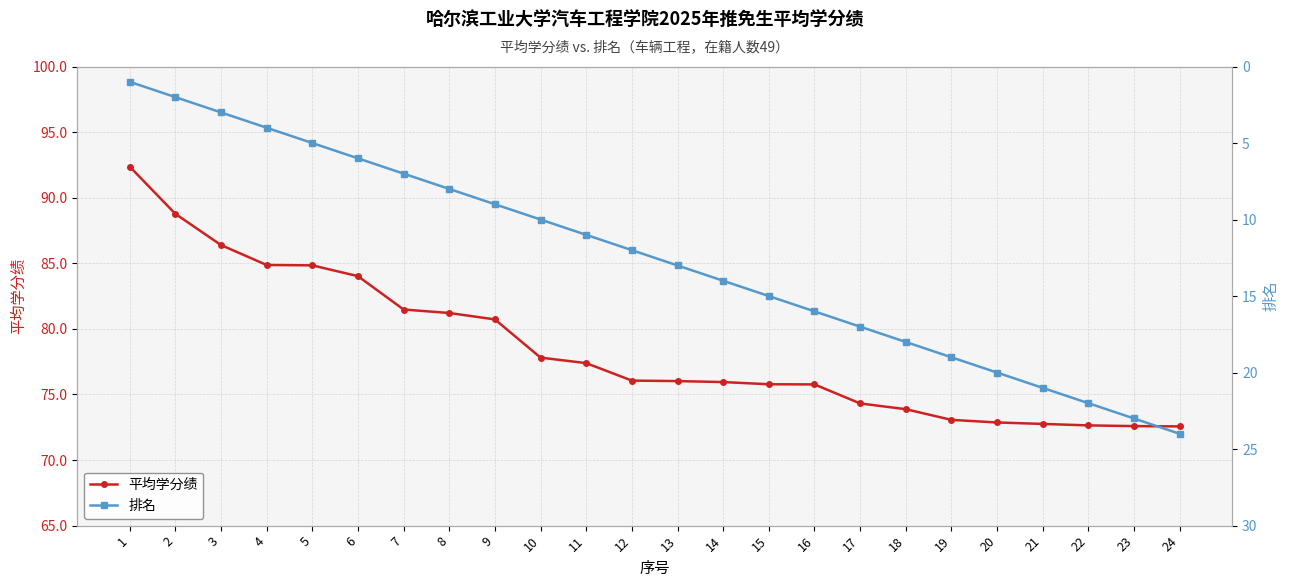

True or false: 平均学分绩 and 排名 cross at least once.

False